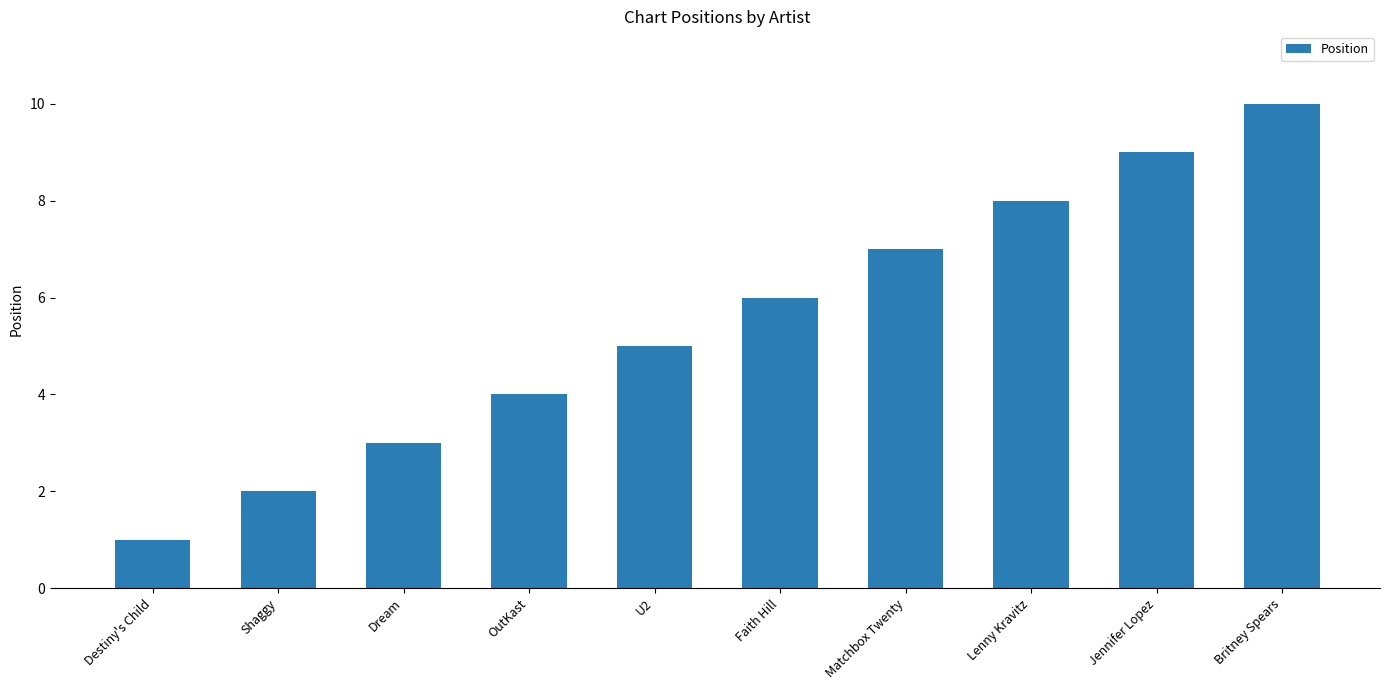

What position from the right is Dream?

8